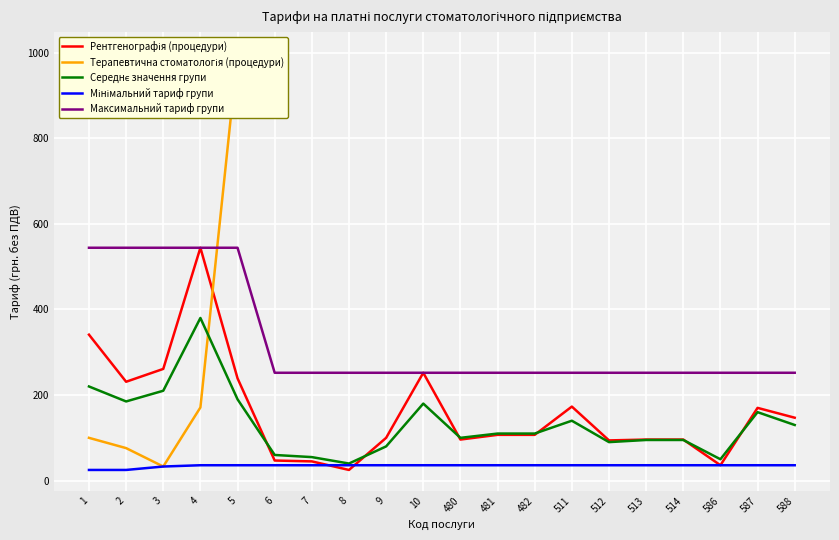

Reading left to right, what are all the values shown in this chart?

Рентгенографія (процедури): 1=341	2=231	3=261	4=544	5=239	6=47	7=45	8=25	9=100	10=252	480=96	481=107	482=107	511=173	512=94	513=96	514=96	586=36	587=170	588=147
Середнє значення групи: 1=220	2=185	3=210	4=380	5=190	6=60	7=55	8=40	9=80	10=180	480=100	481=110	482=110	511=140	512=90	513=95	514=95	586=50	587=160	588=130
Мінімальний тариф групи: 1=25	2=25	3=33	4=36	5=36	6=36	7=36	8=36	9=36	10=36	480=36	481=36	482=36	511=36	512=36	513=36	514=36	586=36	587=36	588=36
Максимальний тариф групи: 1=544	2=544	3=544	4=544	5=544	6=252	7=252	8=252	9=252	10=252	480=252	481=252	482=252	511=252	512=252	513=252	514=252	586=252	587=252	588=252